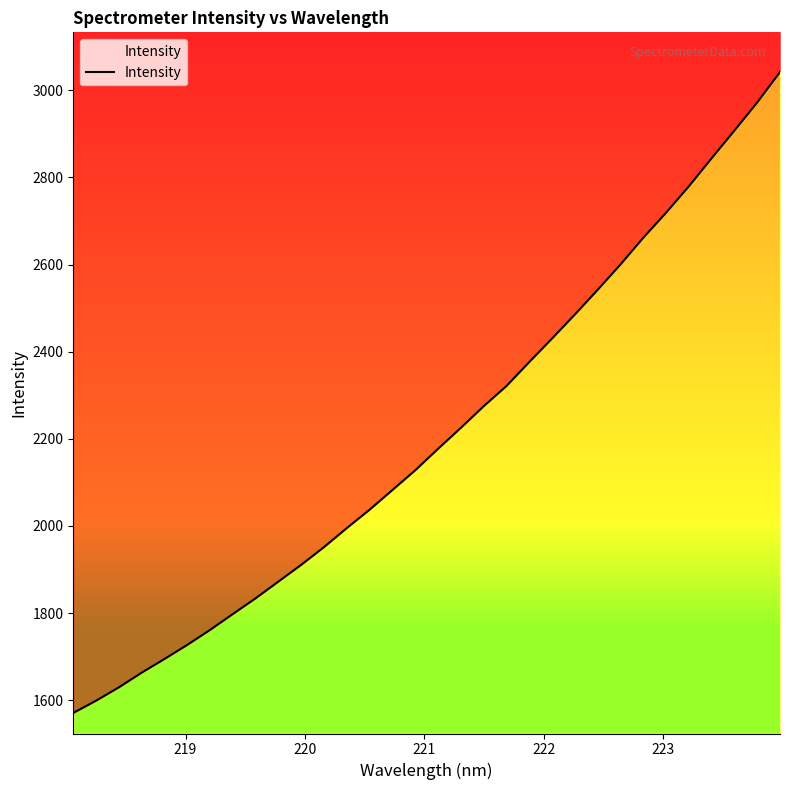

True or false: the data shows 3091.5 at 7.

False